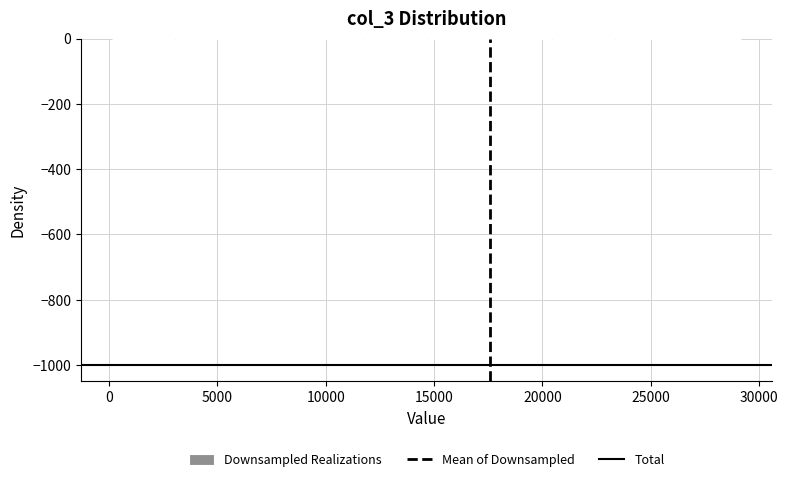

Reading left to right, transcribe this chart: for each bar, give the range it covers on the x-axis and its height. Neither the bar edges nor the heights are printed on the chart, so give them approximately, as read against the axes.

0 to 3000: under 20
3000 to 6000: 0
6000 to 9000: under 20
9000 to 12000: under 20
12000 to 14500: under 20
14500 to 17500: under 20
17500 to 20500: under 20
20500 to 23500: under 20
23500 to 26500: under 20
26500 to 29000: under 20